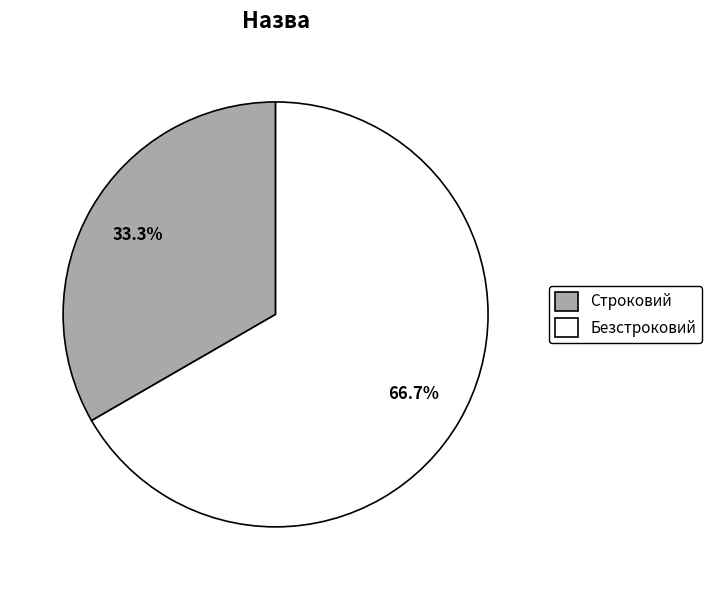

How much of the chart is everything except Безстроковий?

33.3%